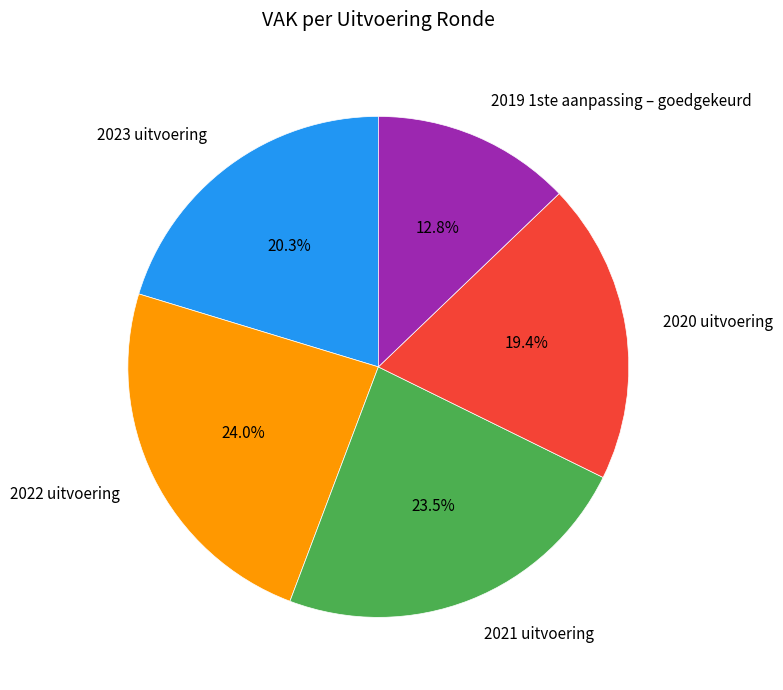

Approximately how many times larger is the value at 2020 uitvoering compared to 2022 uitvoering?

0.8